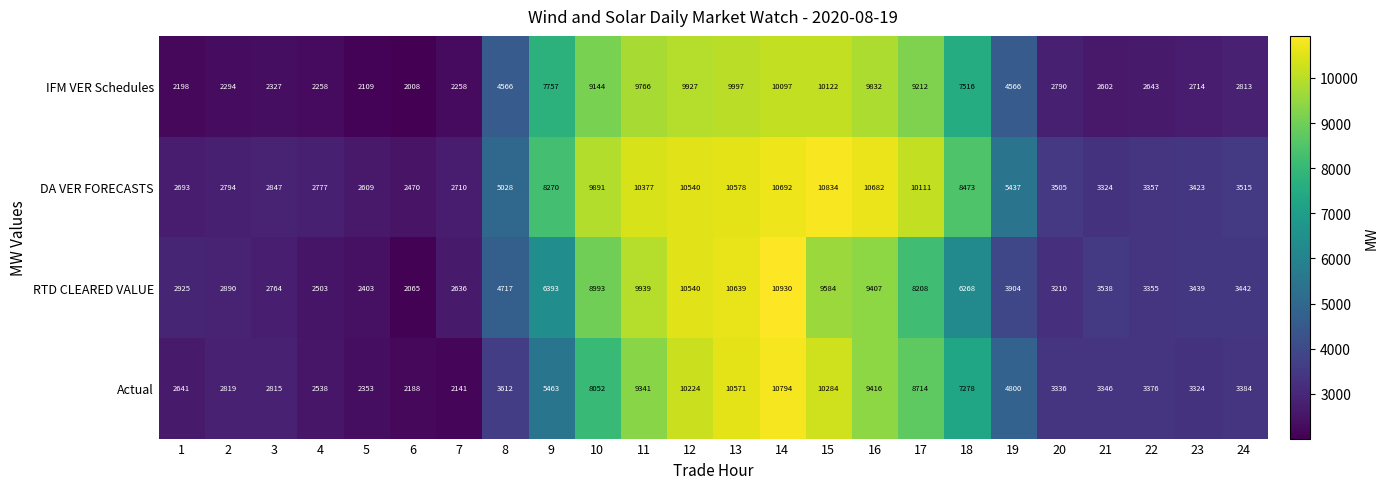

What is the difference between the second highest and minimum values in the IFM VER Schedules series?

8089